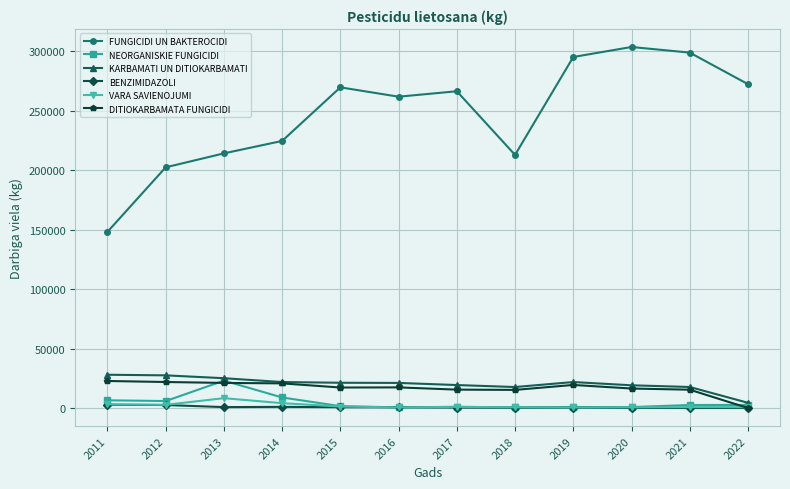

True or false: FUNGICIDI UN BAKTEROCIDI and NEORGANISKIE FUNGICIDI intersect in this chart.

False